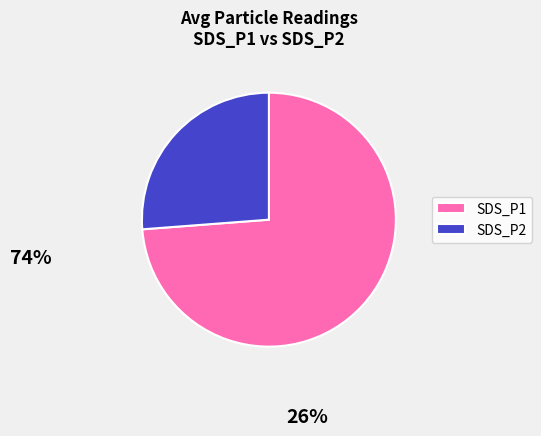

Is it true that SDS_P1 is 83% of the pie?

False